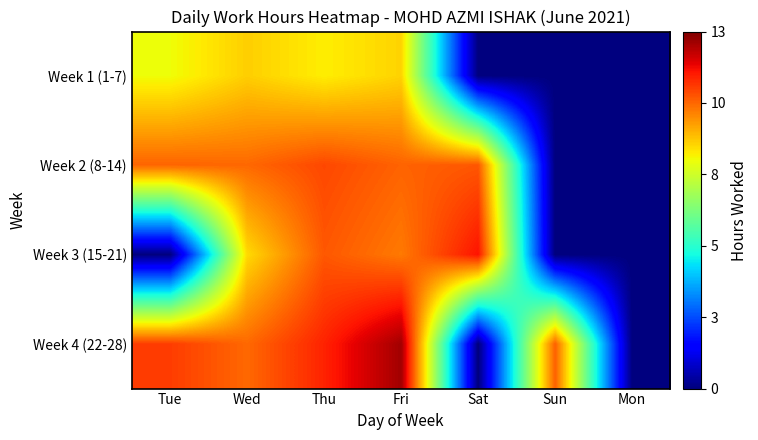

Reading left to right, extract all data points from this chart.

Week 1 (1-7): Tue=8.3	Wed=9.0	Thu=8.5	Fri=8.9	Sat=0.0	Sun=0.0	Mon=0.0
Week 2 (8-14): Tue=10.4	Wed=10.4	Thu=10.8	Fri=10.4	Sat=10.6	Sun=0.0	Mon=0.0
Week 3 (15-21): Tue=0.0	Wed=8.8	Thu=10.6	Fri=10.1	Sat=11.6	Sun=0.0	Mon=0.0
Week 4 (22-28): Tue=11.0	Wed=10.4	Thu=11.3	Fri=12.6	Sat=0.0	Sun=10.5	Mon=0.0